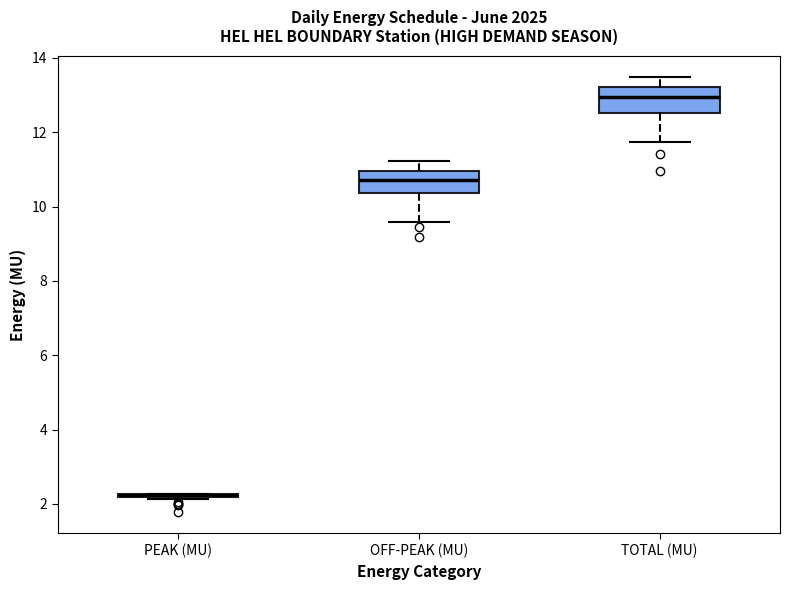

Reading left to right, read every box against the y-axis: the position of its median line, the range the box covers, and the ends of its whiskers. The values are not printed on the chart, so give them approximately, as read against the axis.

PEAK (MU): box collapsed to a line at 2.2, whiskers 2.2 to 2.2
OFF-PEAK (MU): median 10.8, box 10.4 to 11.0, whiskers 9.6 to 11.2
TOTAL (MU): median 13.0, box 12.6 to 13.2, whiskers 11.8 to 13.4